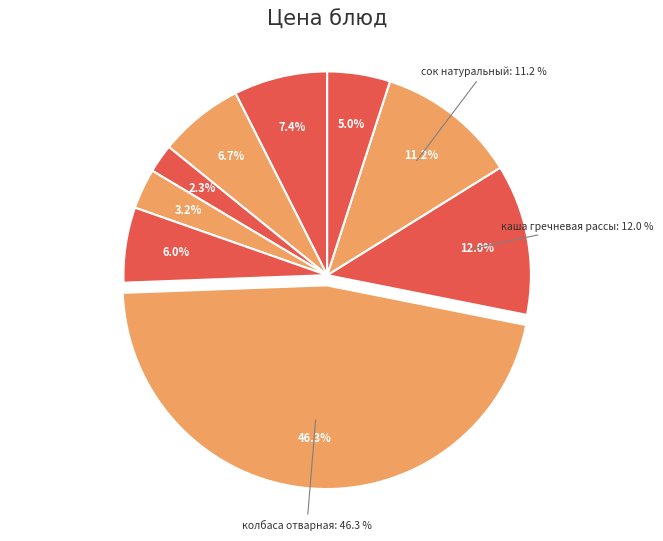

Is there any slice that represents more than half of the pie?

No